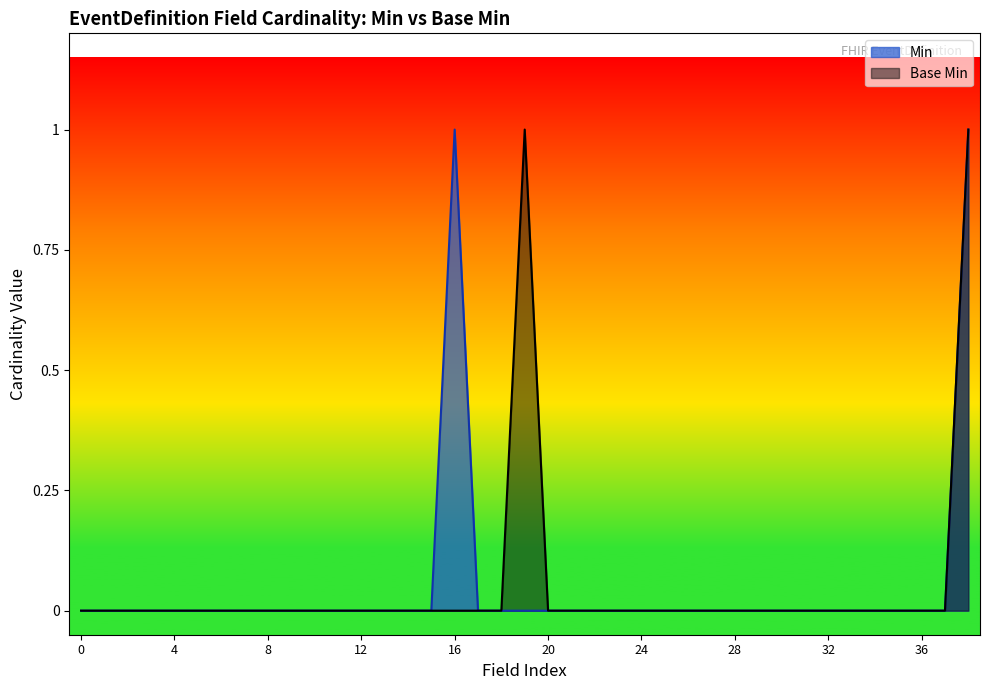

True or false: Base Min has a value of 1 at 32.

False